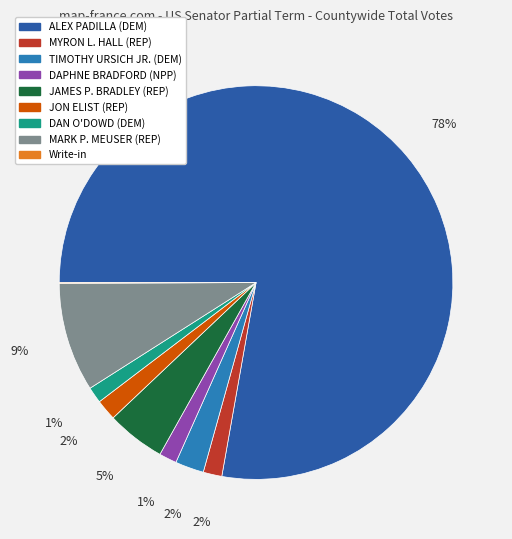

Combined, do MYRON L. HALL (REP) and DAPHNE BRADFORD (NPP) account for over 50%?

No